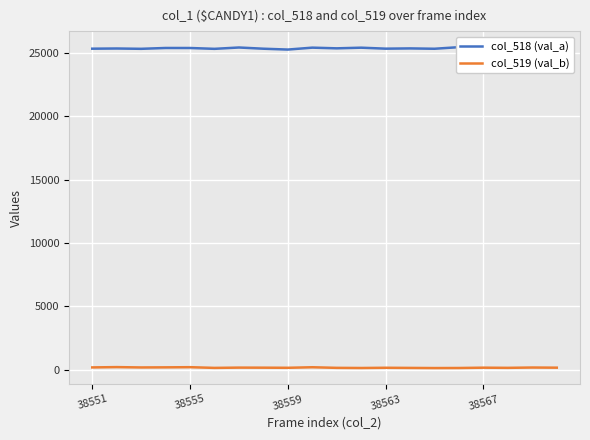

Which series has the widest spread of values?

col_518 (val_a)